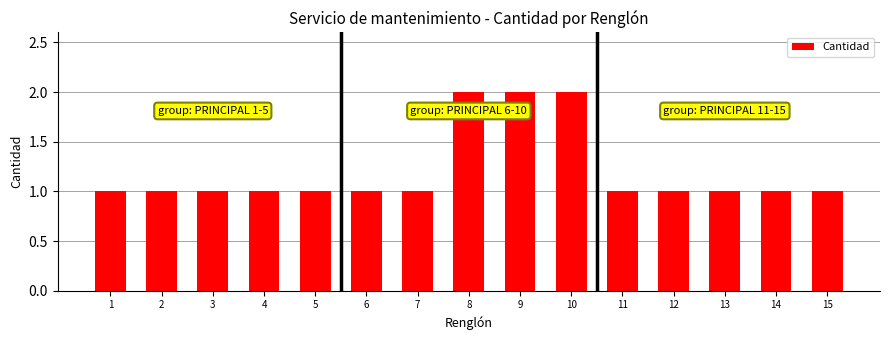

Reading left to right, what are all the values shown in this chart?

1=1	2=1	3=1	4=1	5=1	6=1	7=1	8=2	9=2	10=2	11=1	12=1	13=1	14=1	15=1